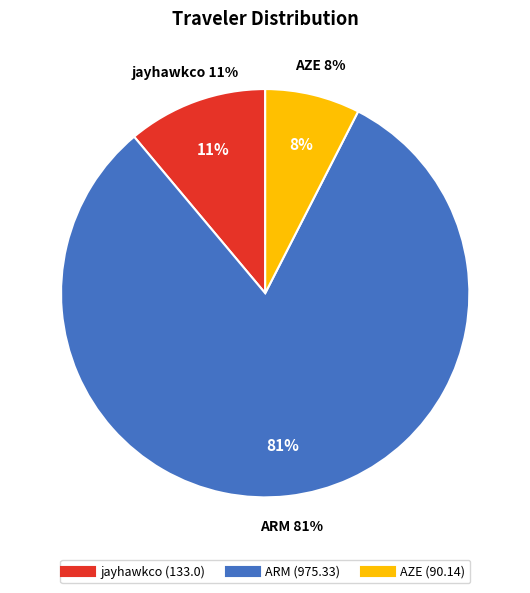

What is the change in value from jayhawkco to ARM?

+842.3